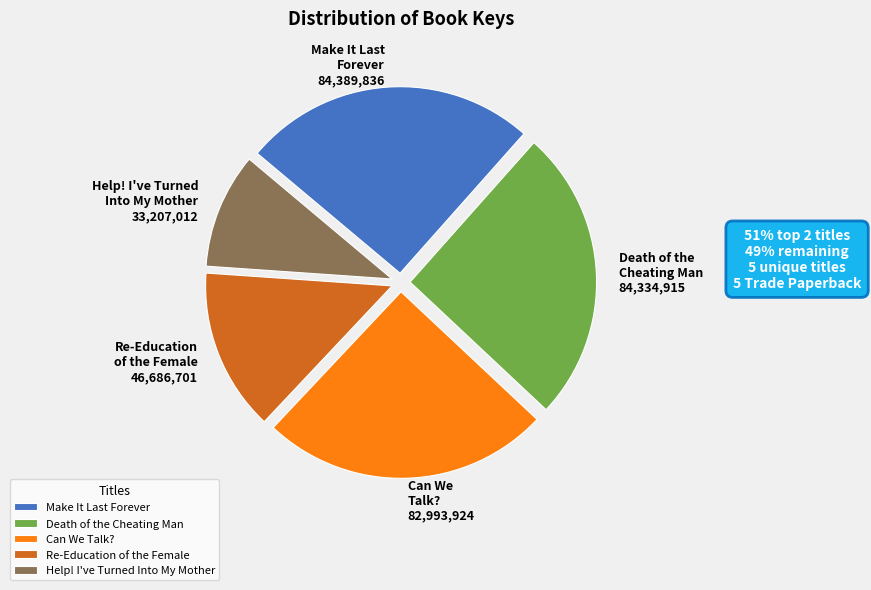

Count the number of slices in the pie.

5